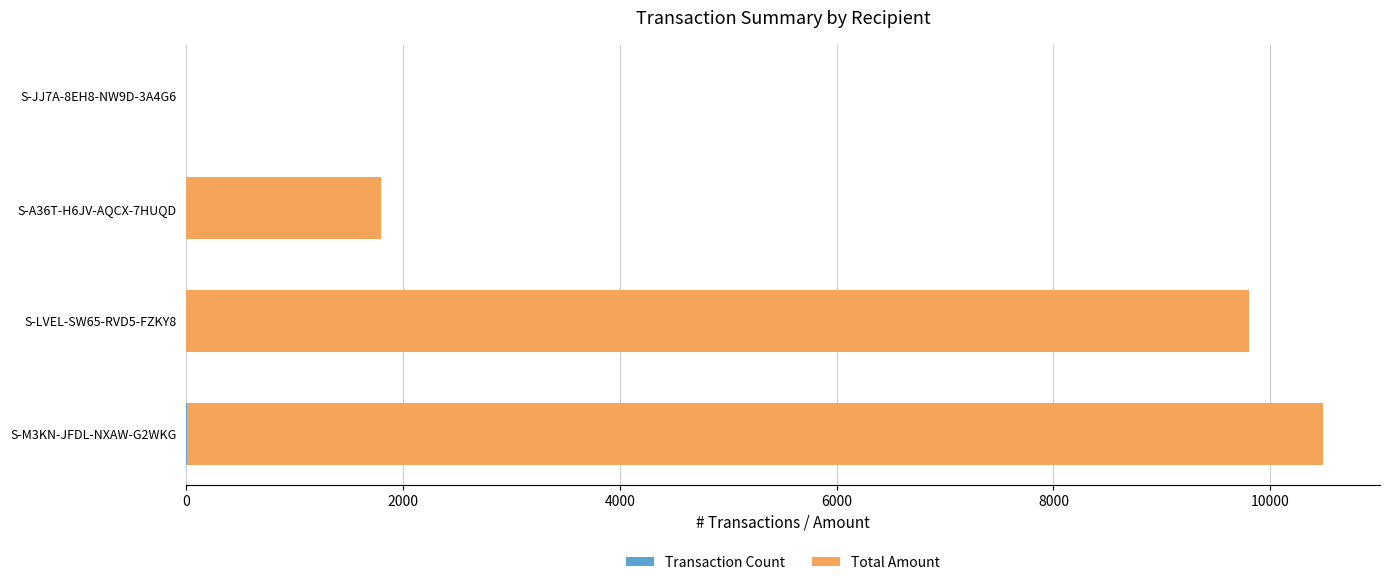

At which category is the sum across all series the highest?

S-M3KN-JFDL-NXAW-G2WKG